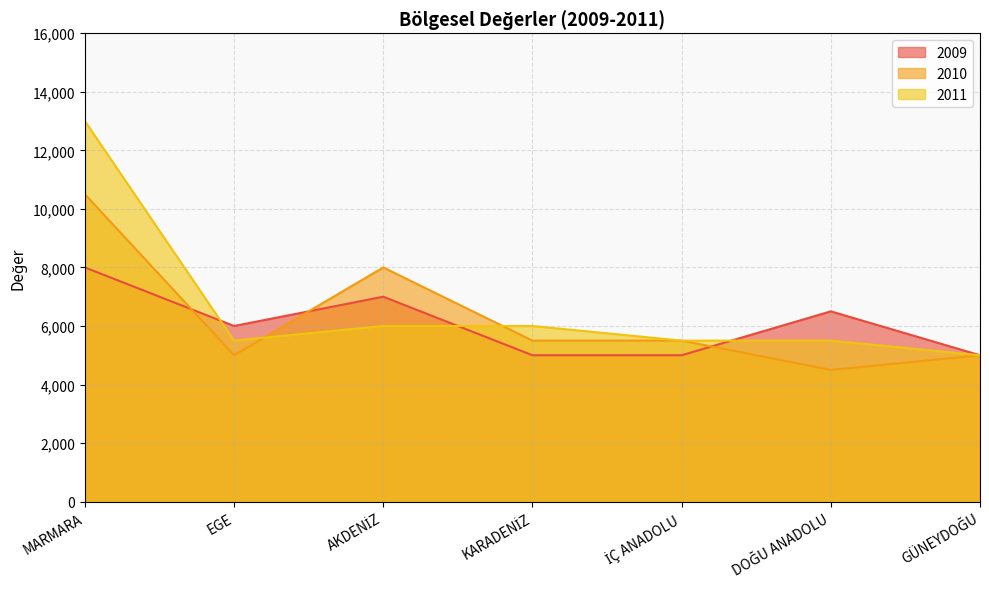

At which category is the sum across all series the highest?

MARMARA